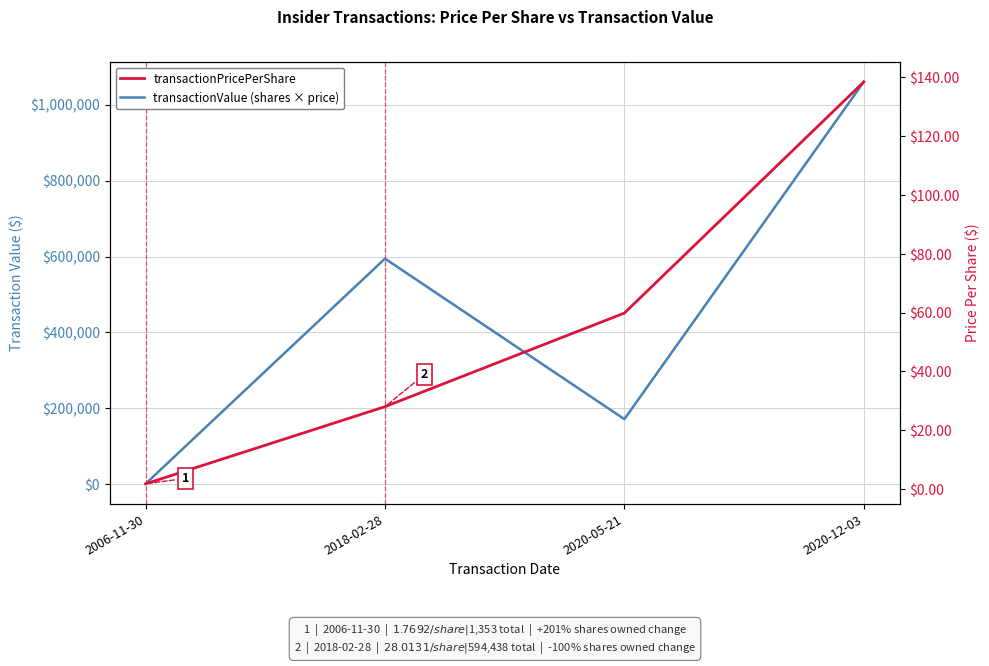

Which series changed the most between 2018-02-28 and 2020-05-21?

transactionValue (shares × price)